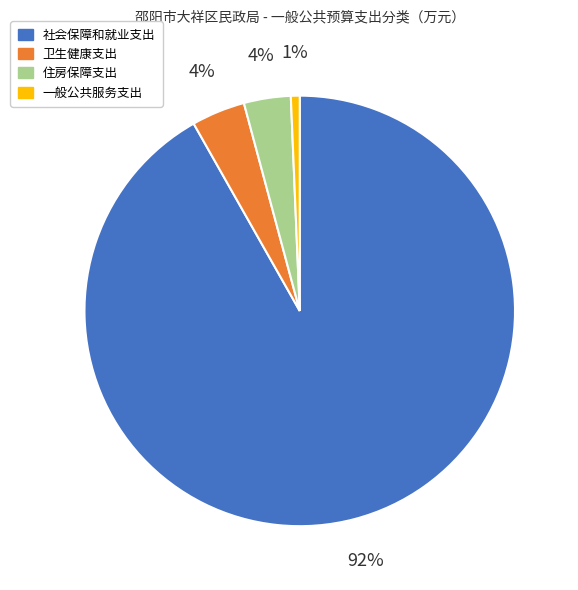

Is there any slice that represents more than half of the pie?

Yes